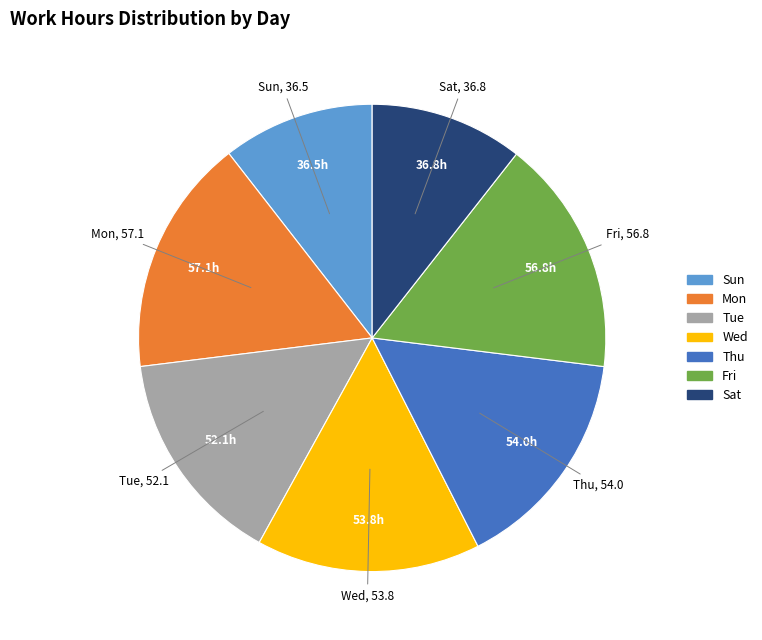

How many slices are in this pie chart?

7